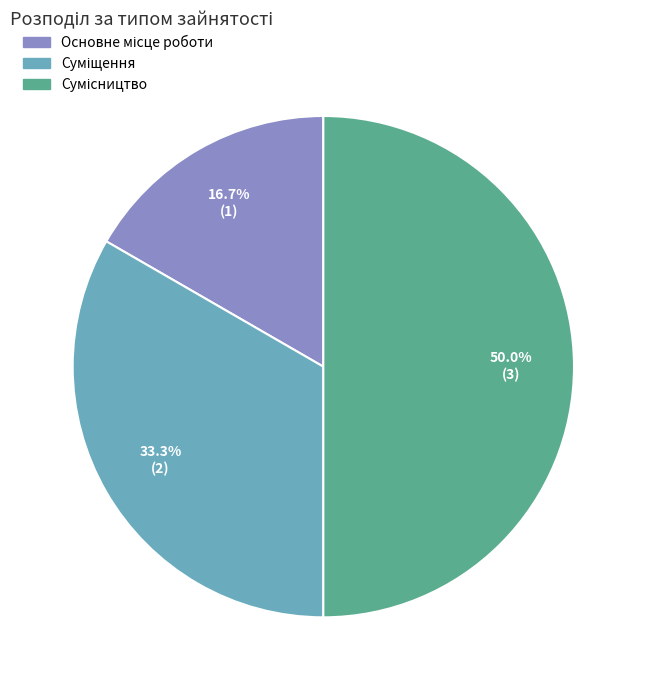

How many slices are in this pie chart?

3